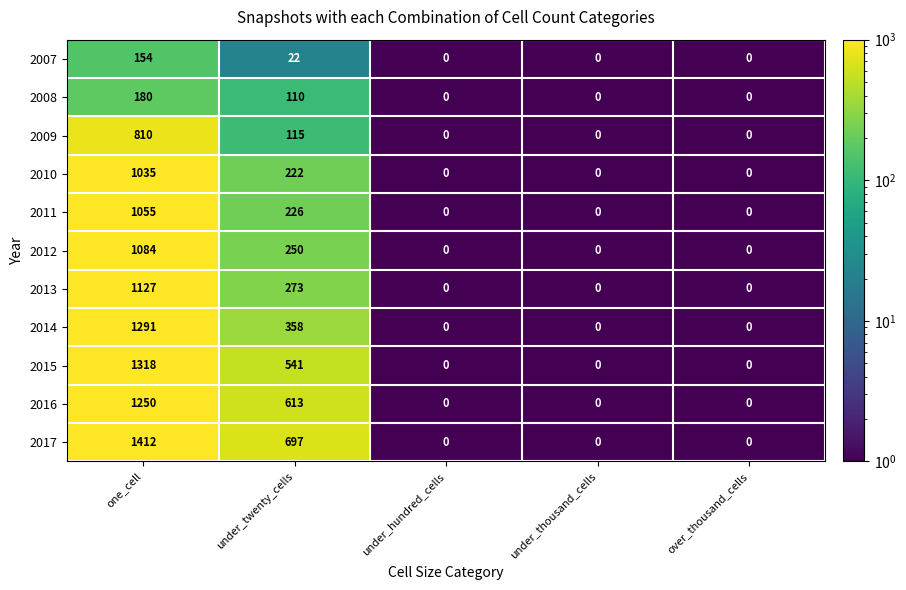

Which category has the highest value across all series?

one_cell